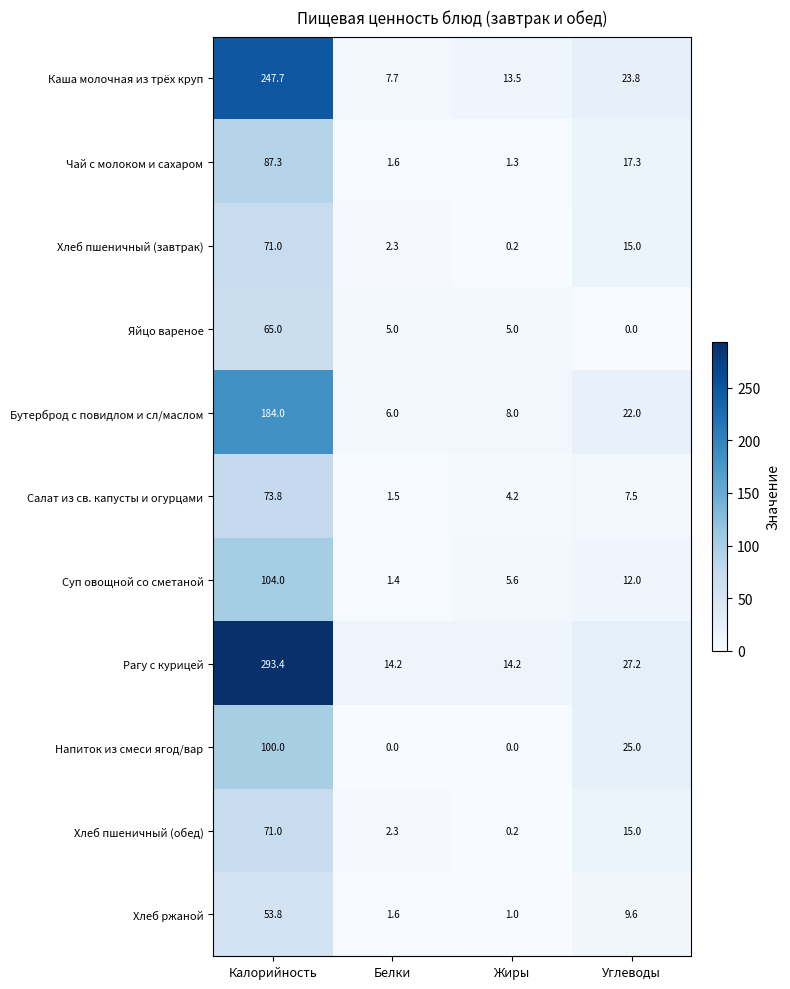

At which category does the chart reach its peak across all series?

Калорийность